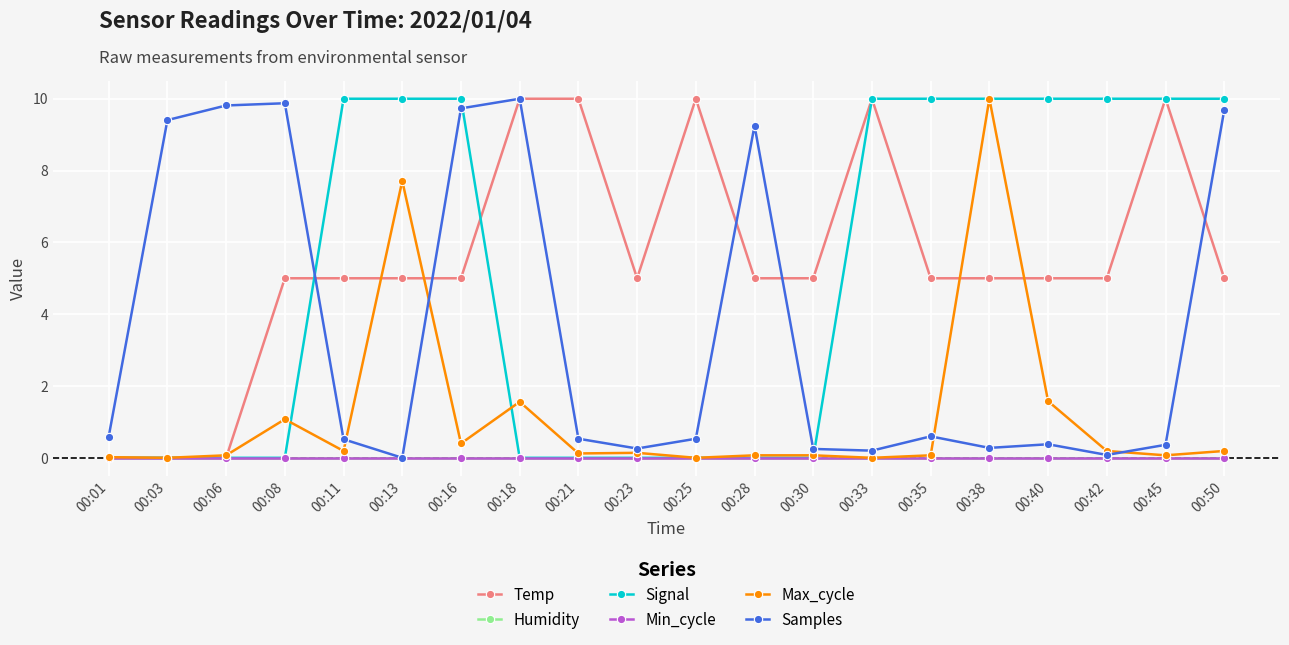

What is the difference between the maximum and minimum values in the Samples series?

10.0